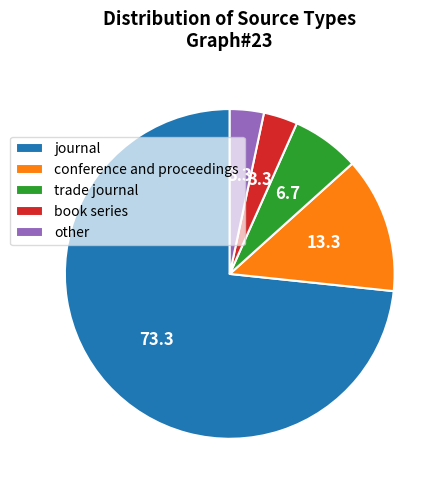

Is it true that conference and proceedings is 28% of the pie?

False